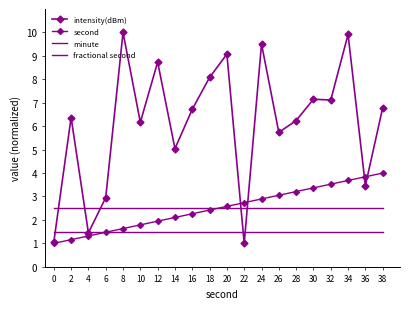

At which label is second closest to 2?

12